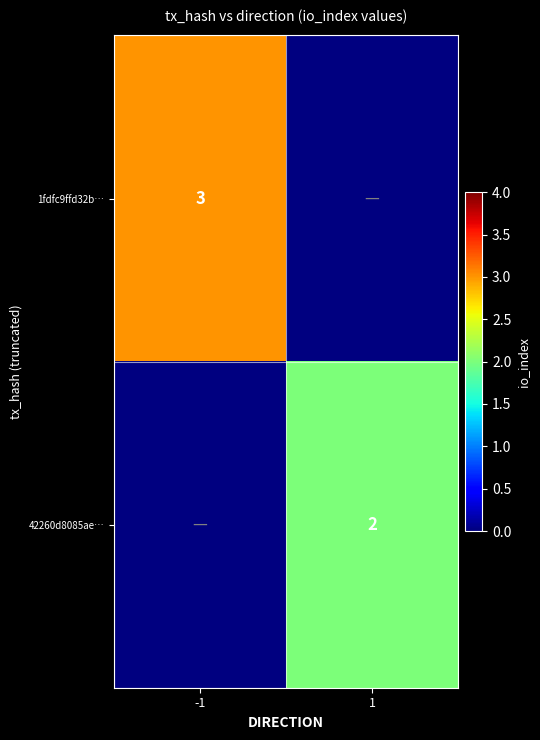

True or false: 42260d8085ae… has a value of 1 at 1.

False